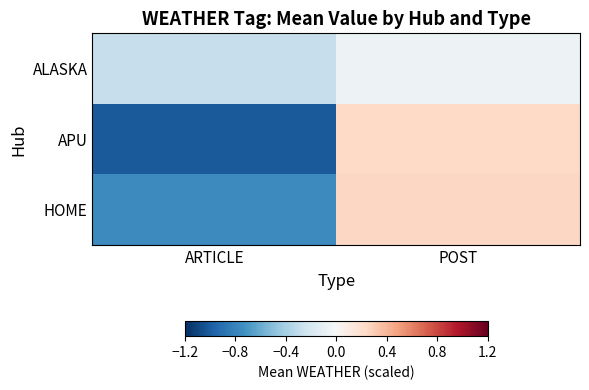

List the series in order of their peak value, lowest first.

ALASKA, APU, HOME